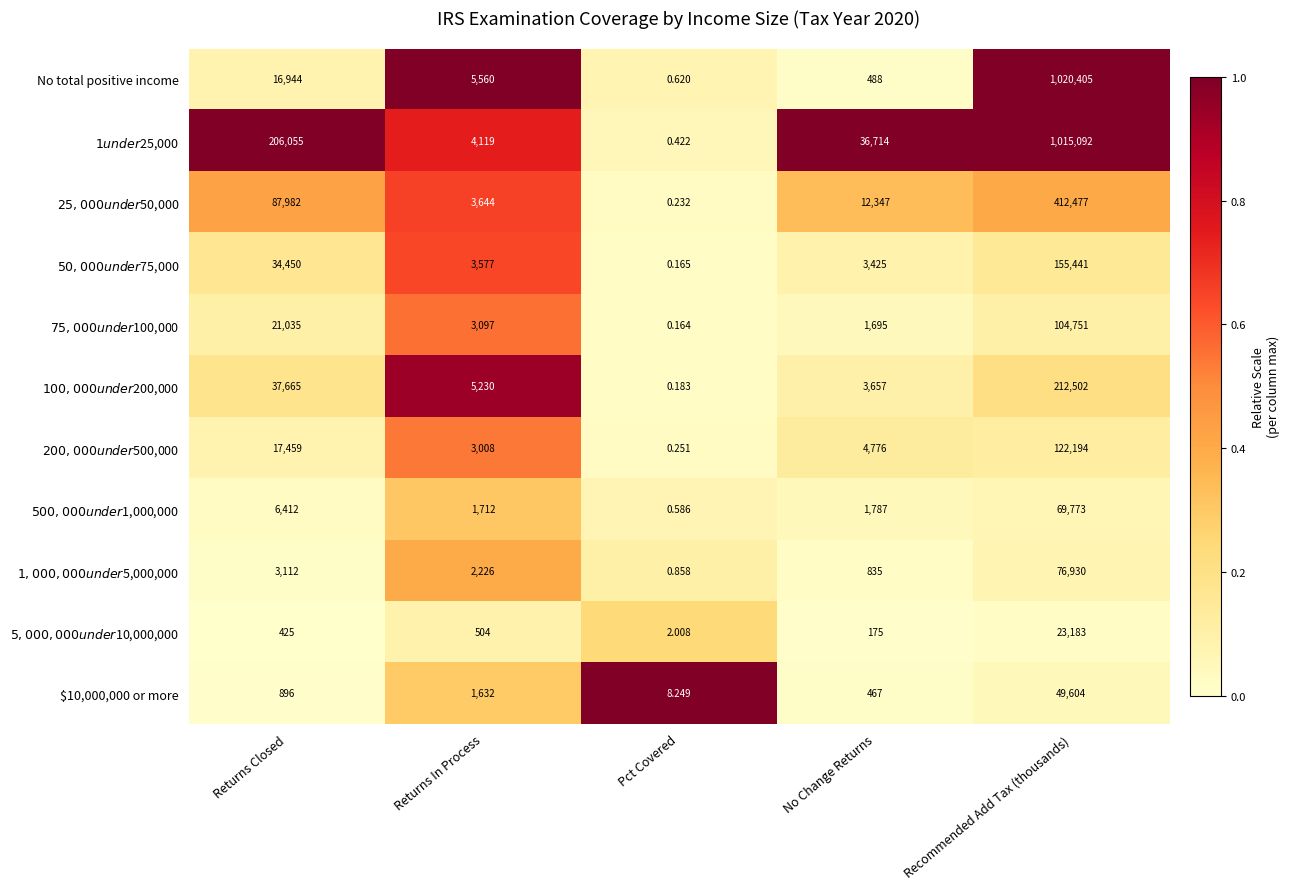

At Pct Covered, list the series in order from largest to smallest.

$10,000,000 or more, $5,000,000 under $10,000,000, $1,000,000 under $5,000,000, No total positive income, $500,000 under $1,000,000, $1 under $25,000, $200,000 under $500,000, $25,000 under $50,000, $100,000 under $200,000, $50,000 under $75,000, $75,000 under $100,000